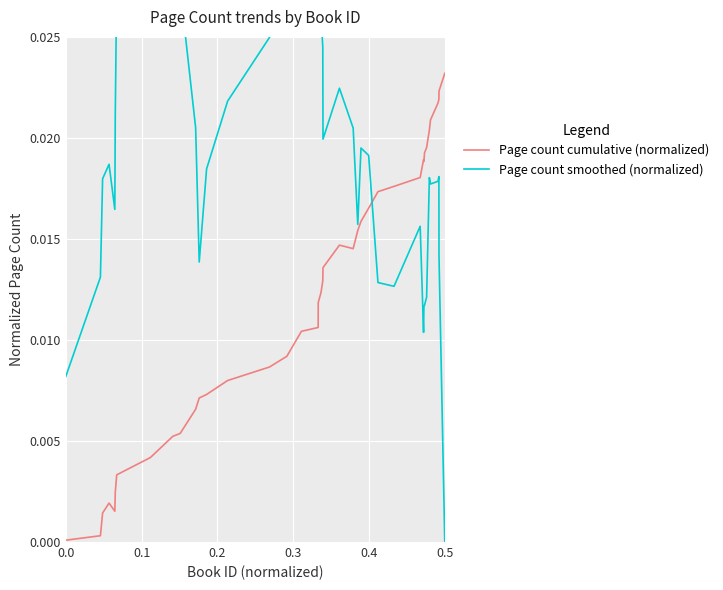

At which label does Page count cumulative (normalized) reach its peak?

0.5